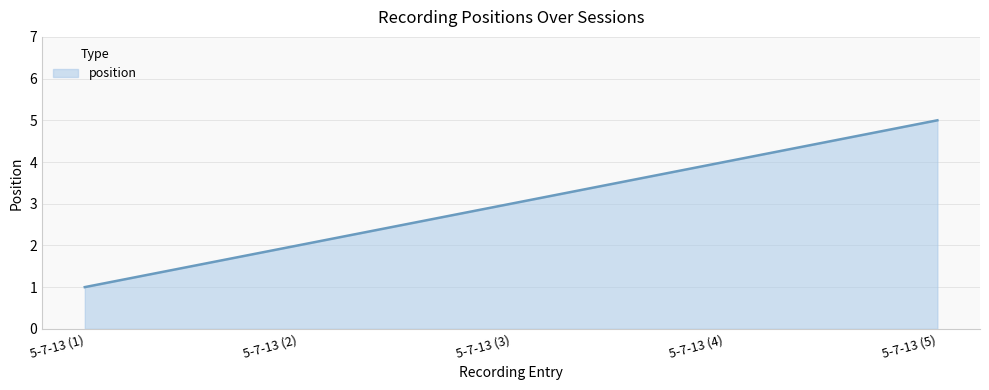

How many series are shown in this chart?

1